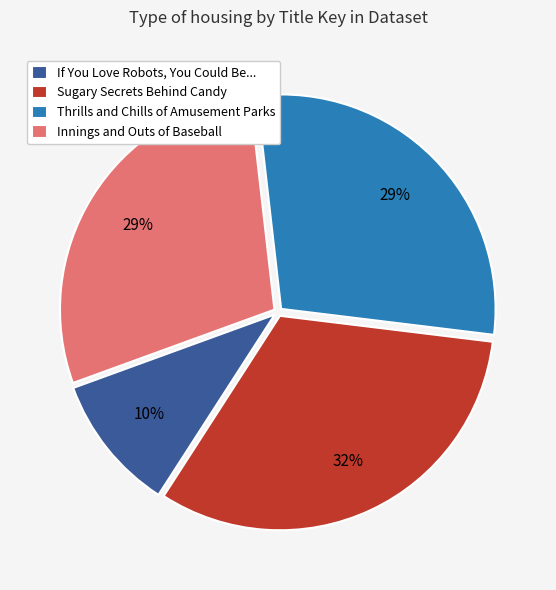

How many segments does this pie chart have?

4